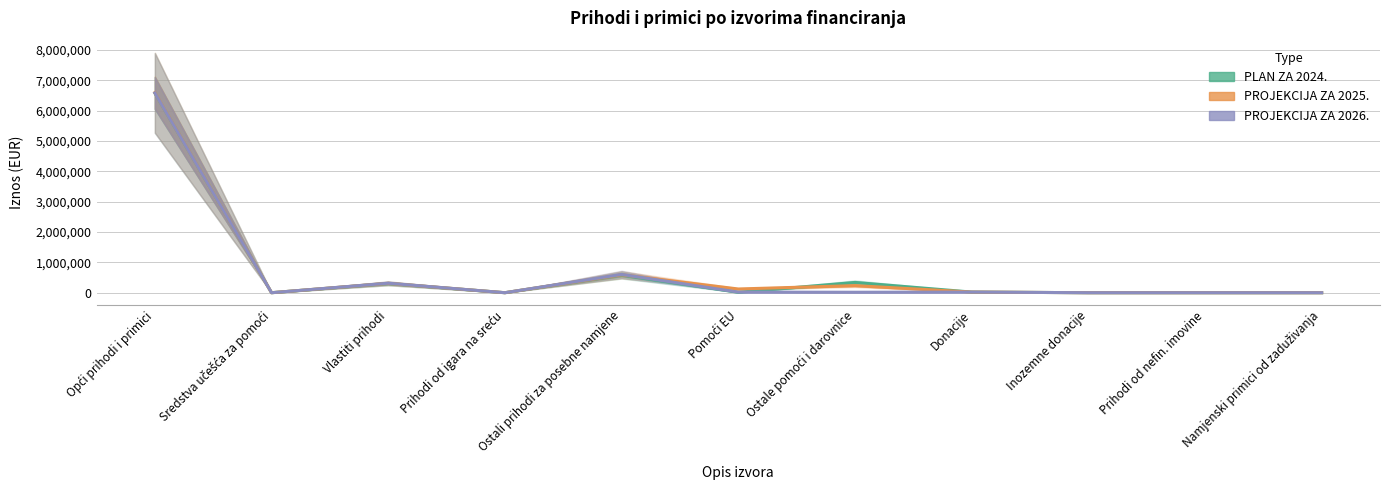

True or false: PROJEKCIJA ZA 2026. has more than 1 points higher than both neighbors.

True